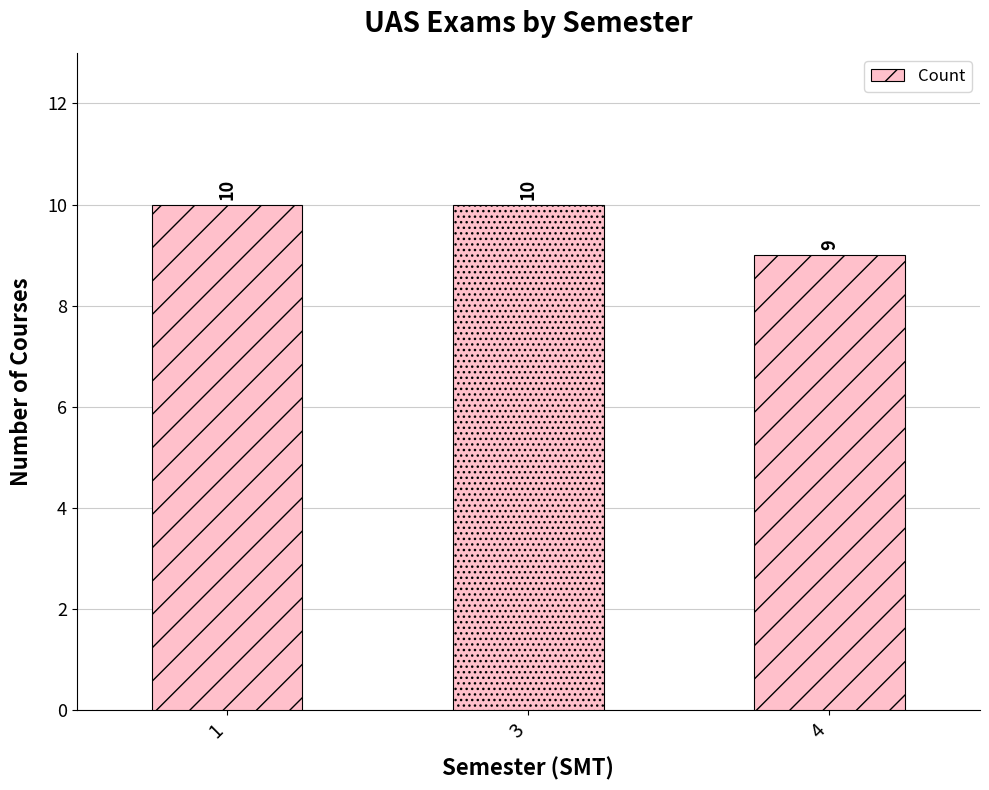

Reading right to left, transcribe all the data shown in this chart.

9	10	10